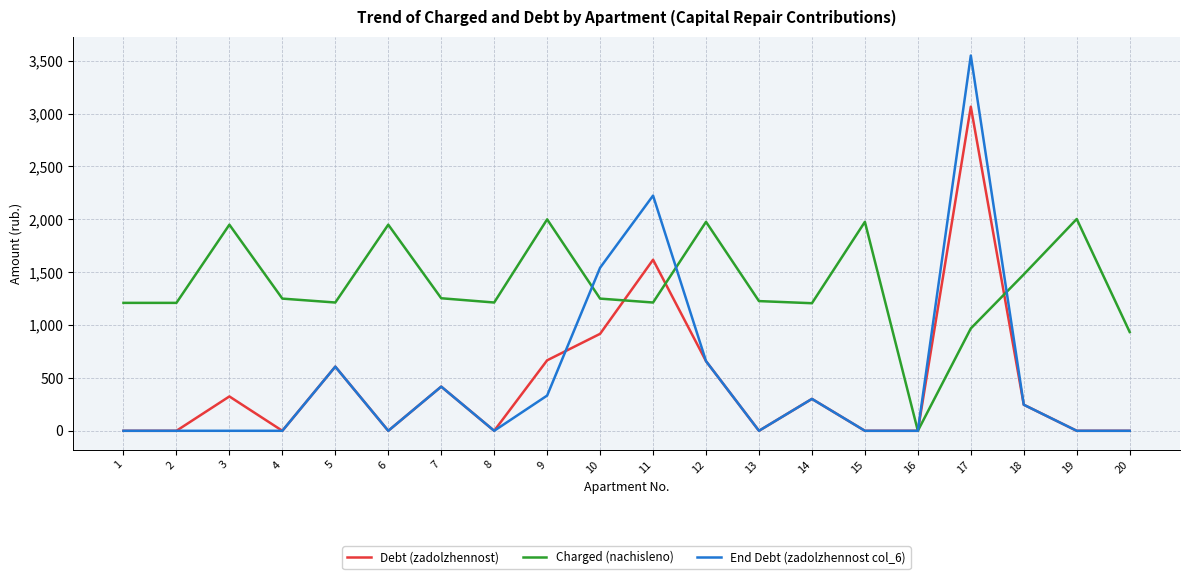

What is the difference between the maximum and minimum values in the Debt (zadolzhennost) series?

3064.3